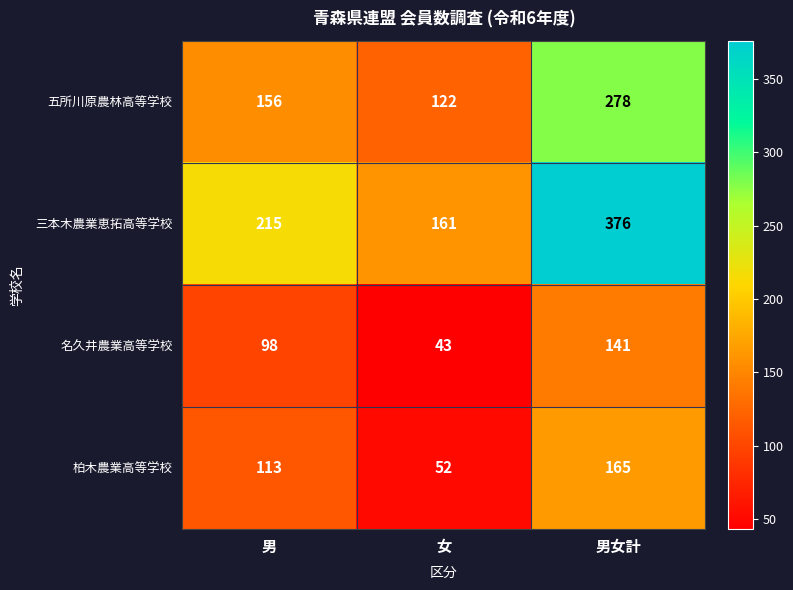

What is the sum of all 三本木農業恵拓高等学校 values?

752